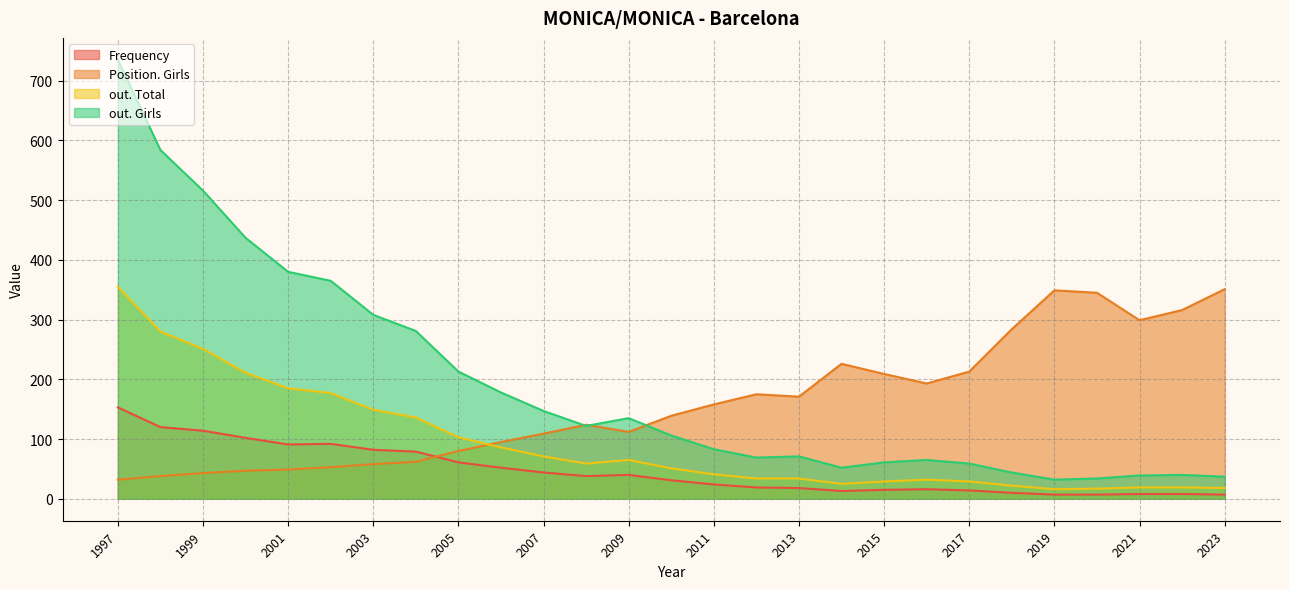

What is the minimum value for out. Girls?

32